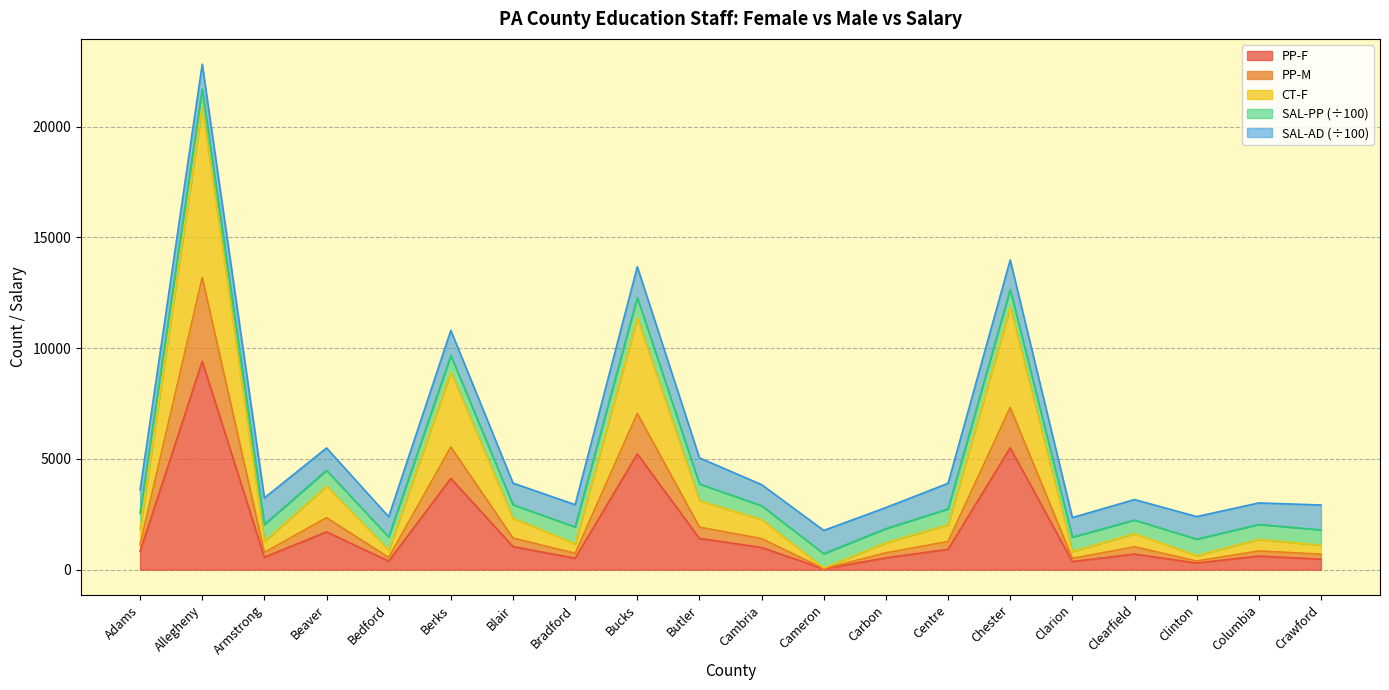

At which category is the sum across all series the highest?

Allegheny